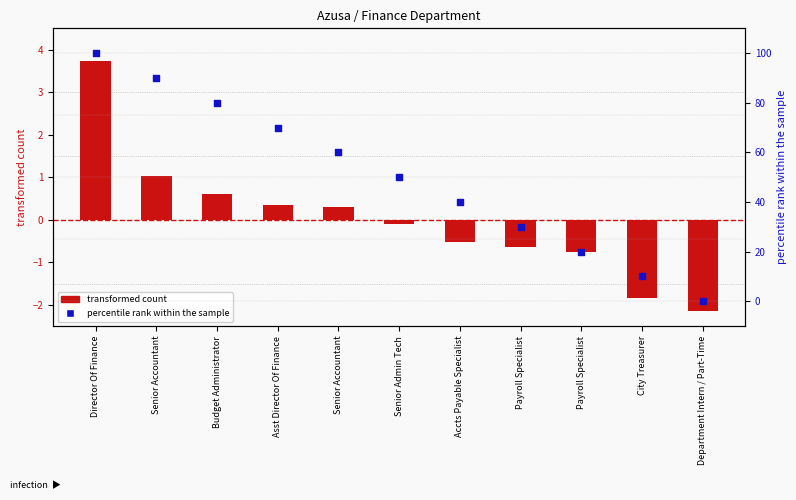

Which series has the largest total across all categories?

percentile rank within the sample